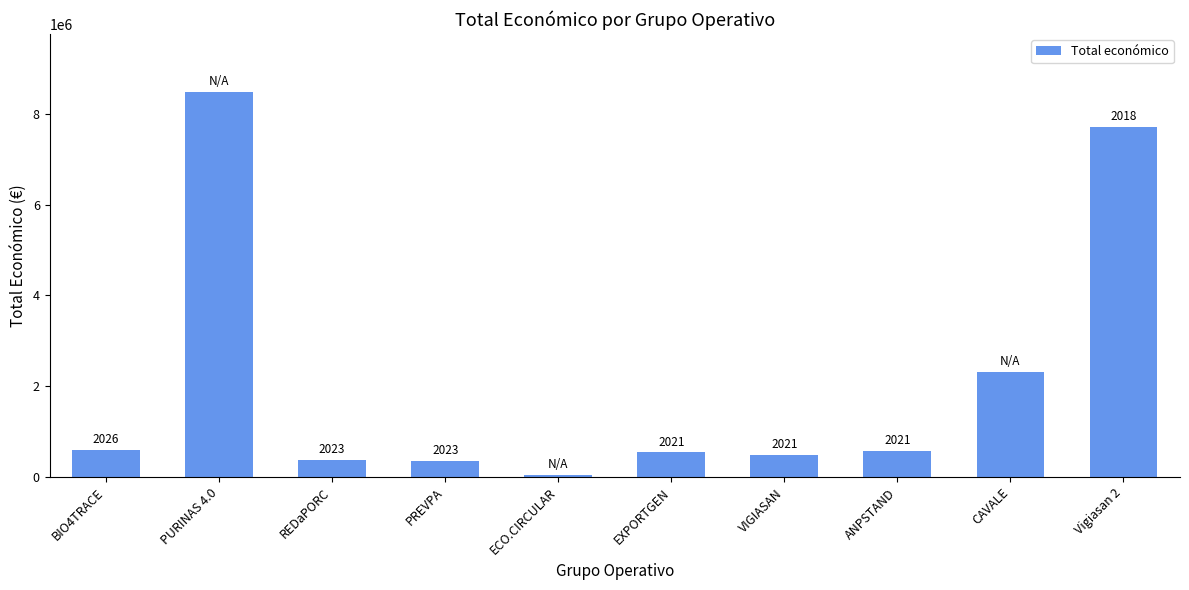

Reading left to right, extract all data points from this chart.

599262	8484999	385549	363424	42845	543404	480156	575833	2310026	7717171